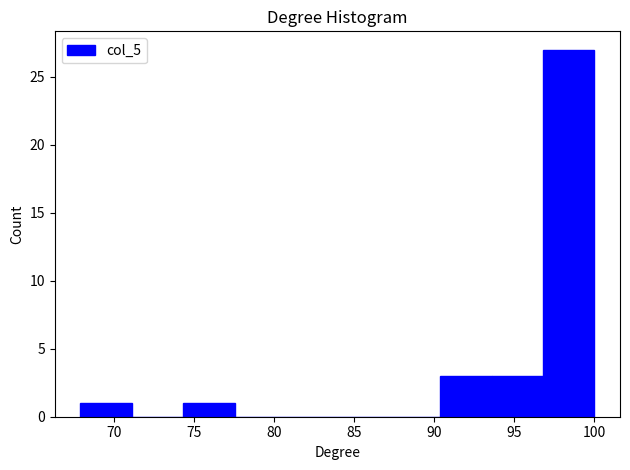

Reading left to right, transcribe this chart: for each bar, give the range it covers on the x-axis and its height. Neither the bar edges nor the heights are printed on the chart, so give them approximately, as read against the axes.

68.0 to 71.0: 1
71.0 to 74.5: 0
74.5 to 77.5: 1
77.5 to 80.5: 0
80.5 to 84.0: 0
84.0 to 87.0: 0
87.0 to 90.5: 0
90.5 to 93.5: 3
93.5 to 97.0: 3
97.0 to 100.0: 27